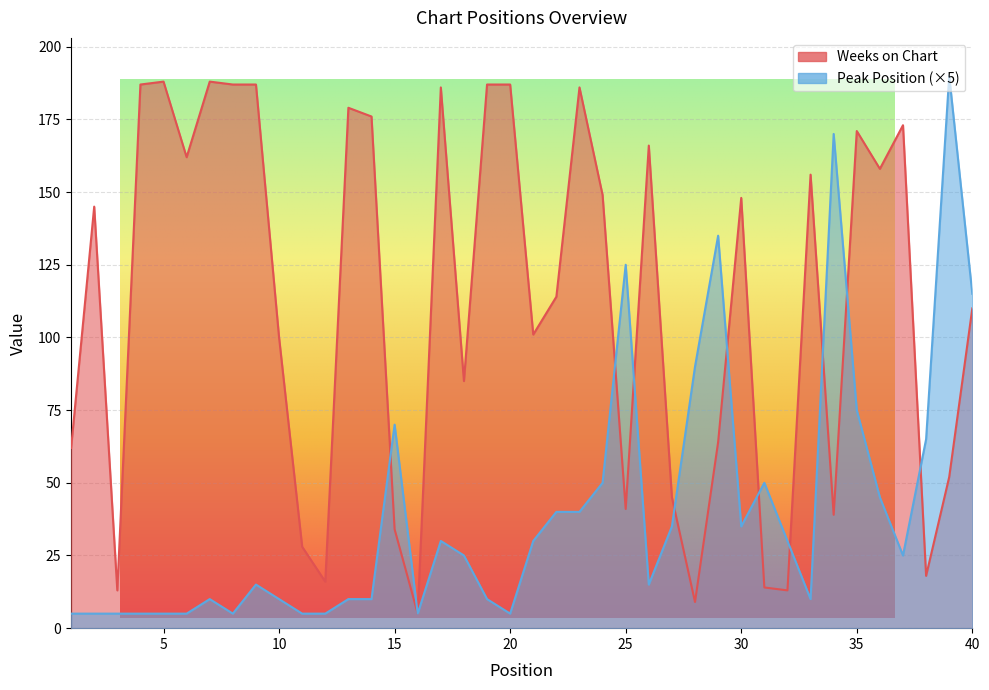

Reading left to right, list all the values displayed in this chart.

Weeks on Chart: 62	145	13	187	188	162	188	187	187	100	28	16	179	176	34	5	186	85	187	187	101	114	186	149	41	166	45	9	64	148	14	13	156	39	171	158	173	18	52	110
Peak Position: 5	5	5	5	5	5	10	5	15	10	5	5	10	10	70	5	30	25	10	5	30	40	40	50	125	15	35	90	135	35	50	30	10	170	75	45	25	65	190	115